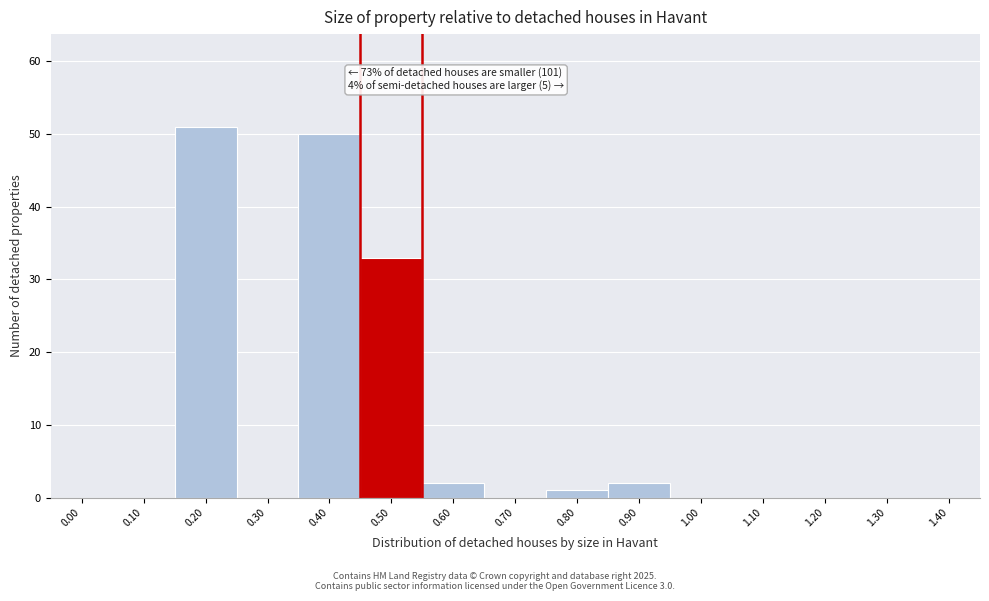

Reading right to left, what are all the values shown in this chart?

1.40=0	1.30=0	1.20=0	1.10=0	1.00=0	0.90=2	0.80=1	0.70=0	0.60=2	0.50=33	0.40=50	0.30=0	0.20=51	0.10=0	0.00=0